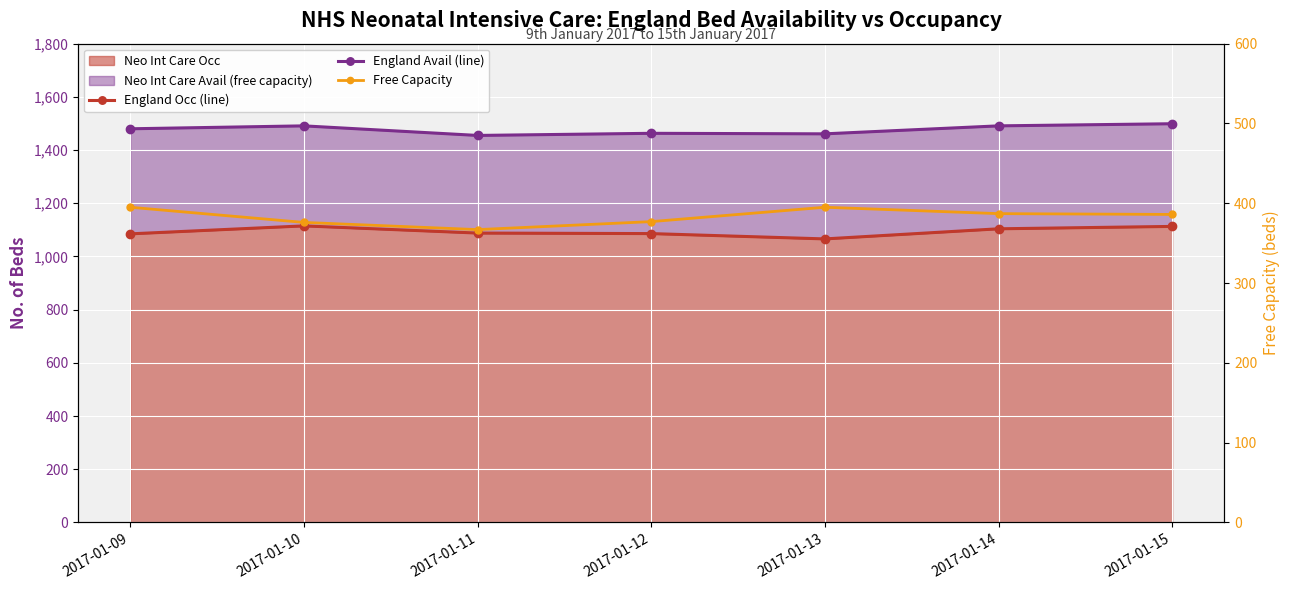

In England Avail (line), how many points are higher than both neighbors (excluding endpoints)?

2